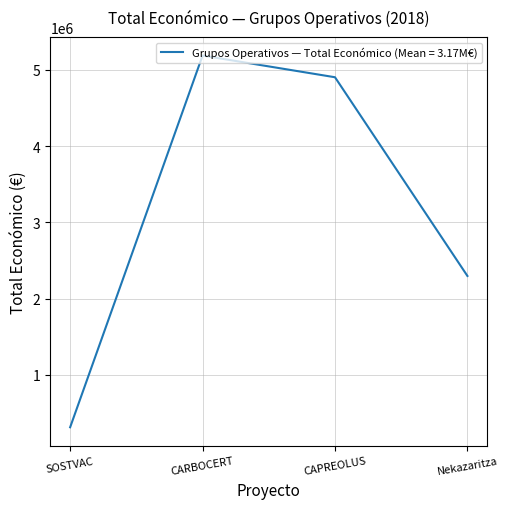

At which label is the value closest to 2749404?

Nekazaritza